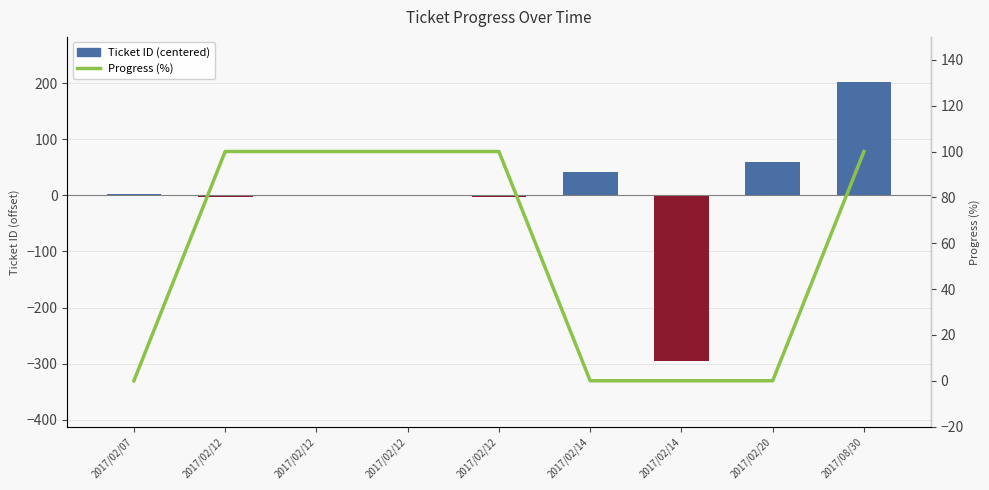

Reading right to left, list all the values displayed in this chart.

Ticket ID (centered): 2017/08/30=201.6	2017/02/20=58.6	2017/02/14=-294.4	2017/02/14=40.6	2017/02/12=-2.4	2017/02/12=-0.4	2017/02/12=-1.4	2017/02/12=-3.4	2017/02/07=1.6
Progress (%): 2017/08/30=100.0	2017/02/20=0.0	2017/02/14=0.0	2017/02/14=0.0	2017/02/12=100.0	2017/02/12=100.0	2017/02/12=100.0	2017/02/12=100.0	2017/02/07=0.0